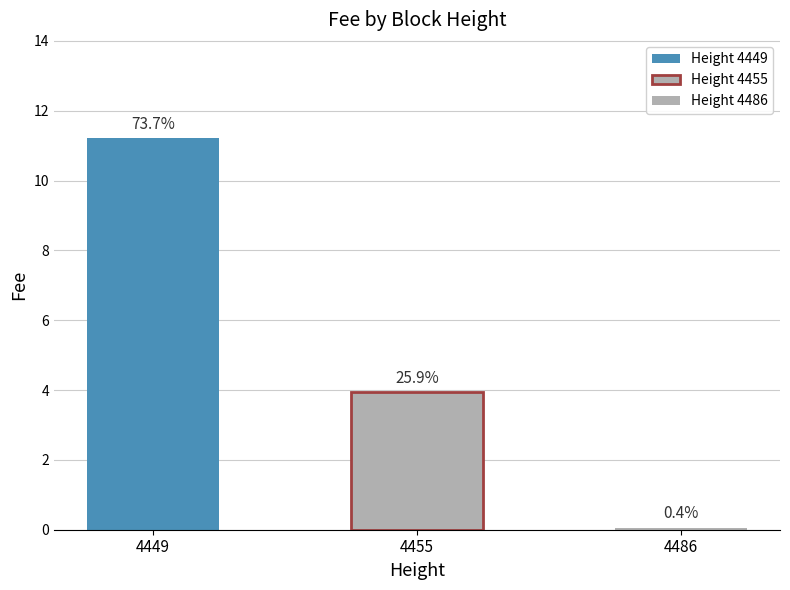

Reading left to right, what are all the values shown in this chart?

11.2	3.9	0.1